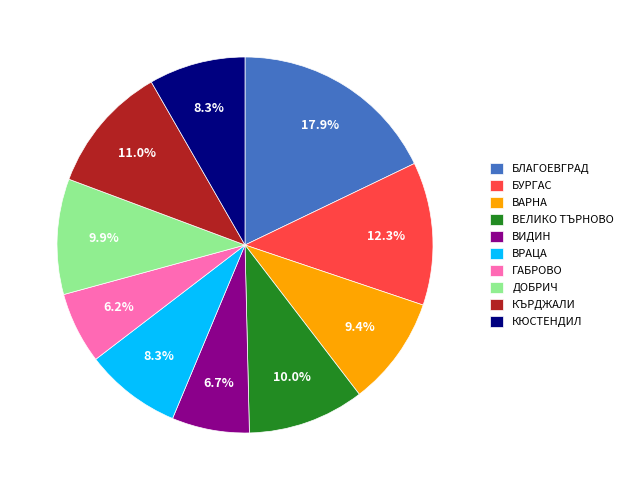

Combined, what portion of the pie is ГАБРОВО and ДОБРИЧ?

16.1%